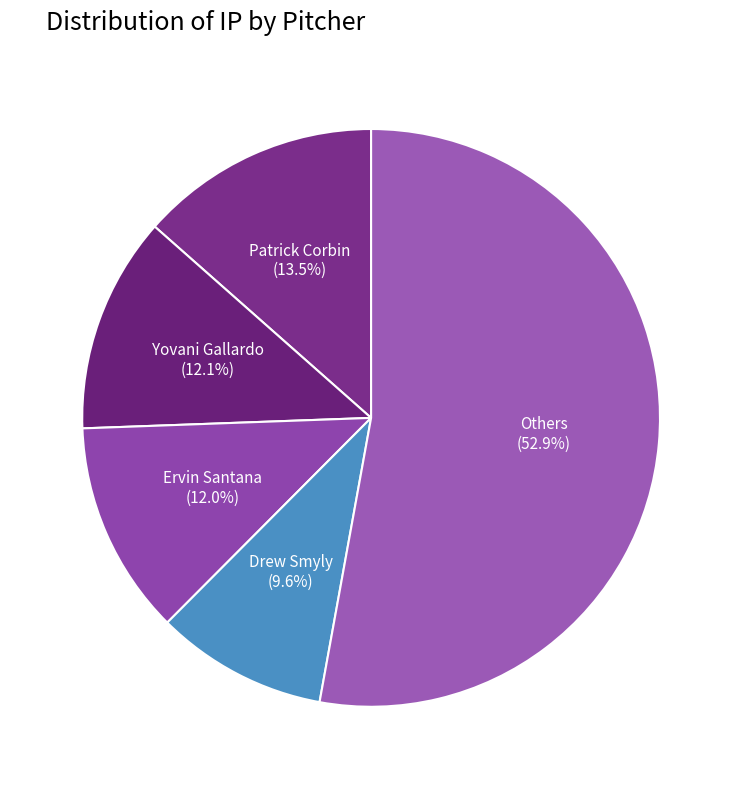

How many segments does this pie chart have?

5